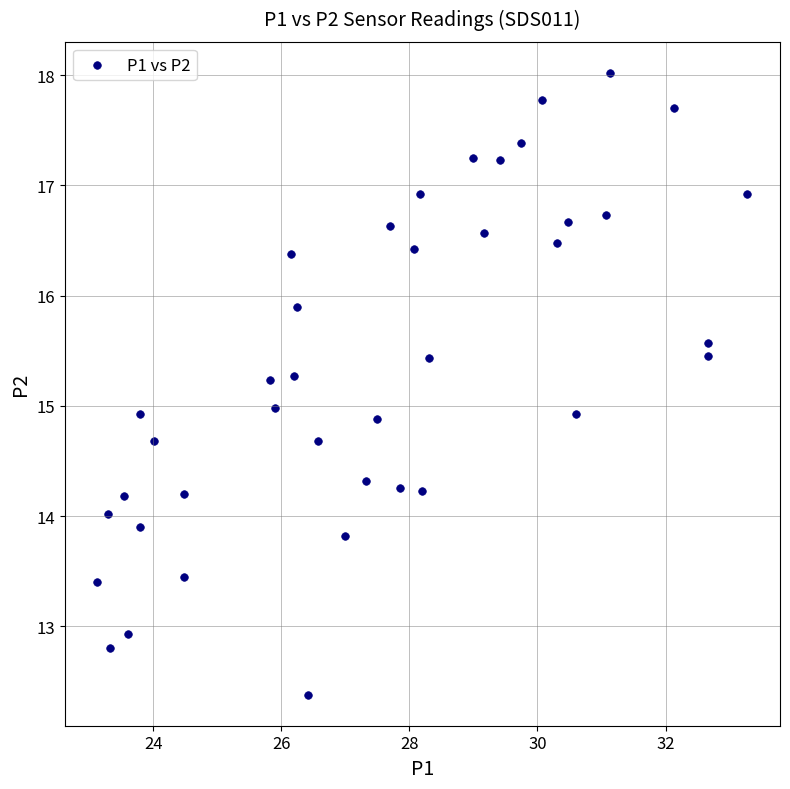

What is the range of Y values (max minus min)?

5.6